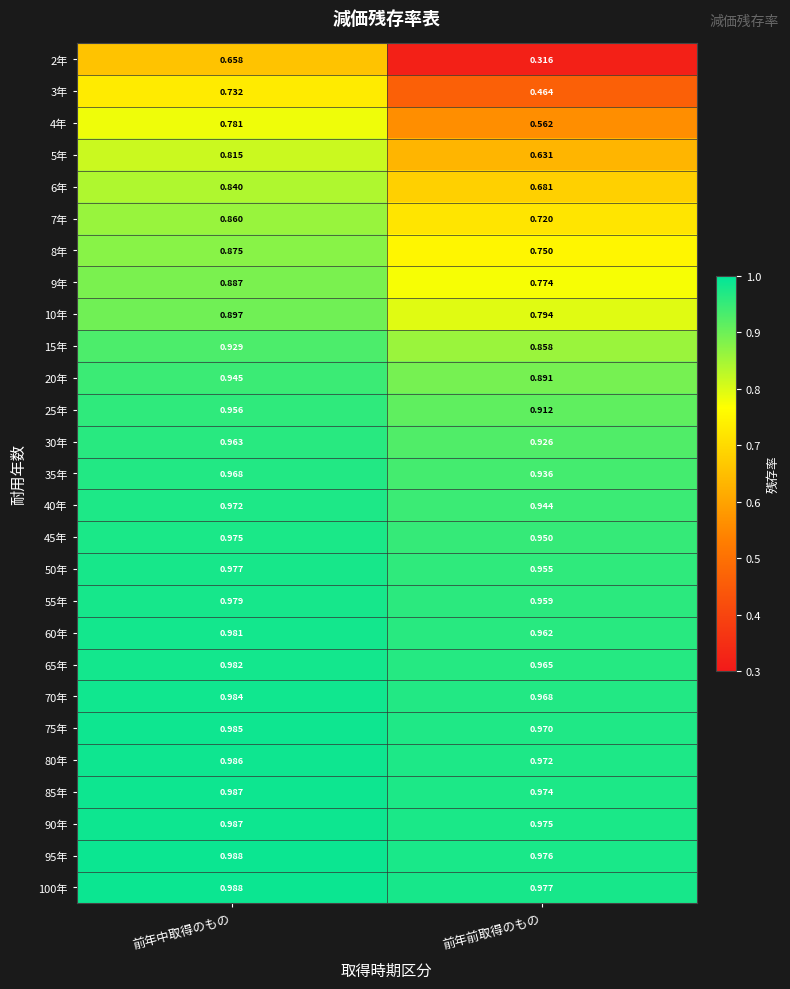

What is the total value across all series at 前年中取得のもの?

24.9